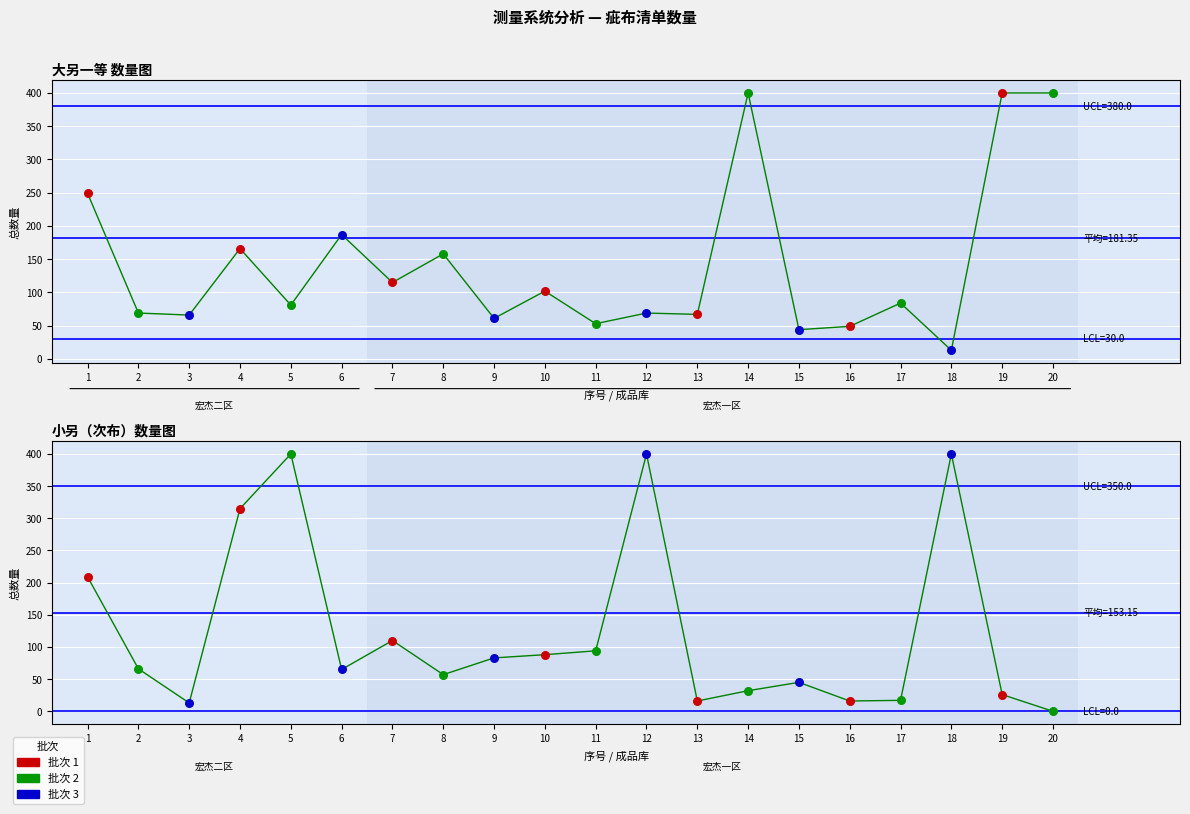

Which series has the largest total across all categories?

大另一等